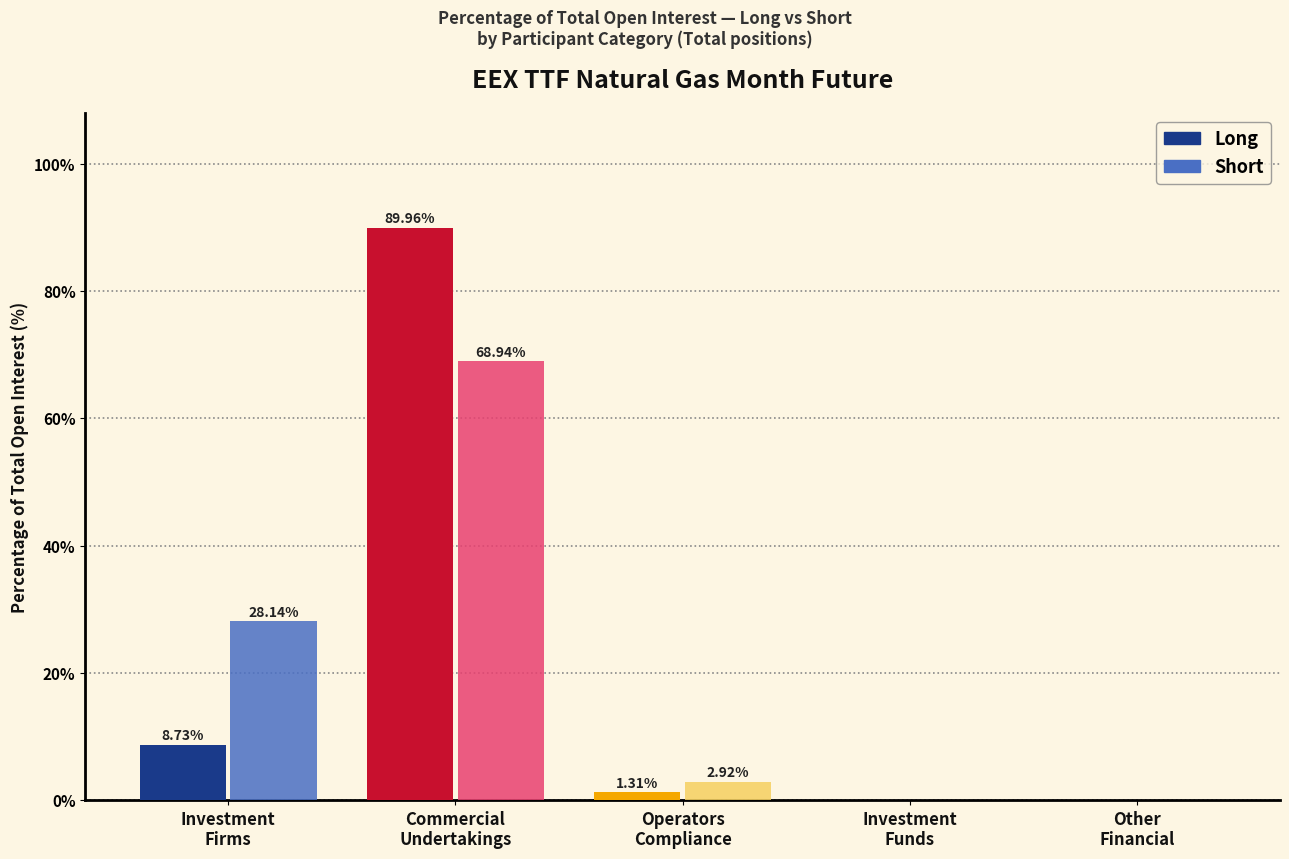

True or false: Short has a value of 28.1 at Investment
Firms.

True